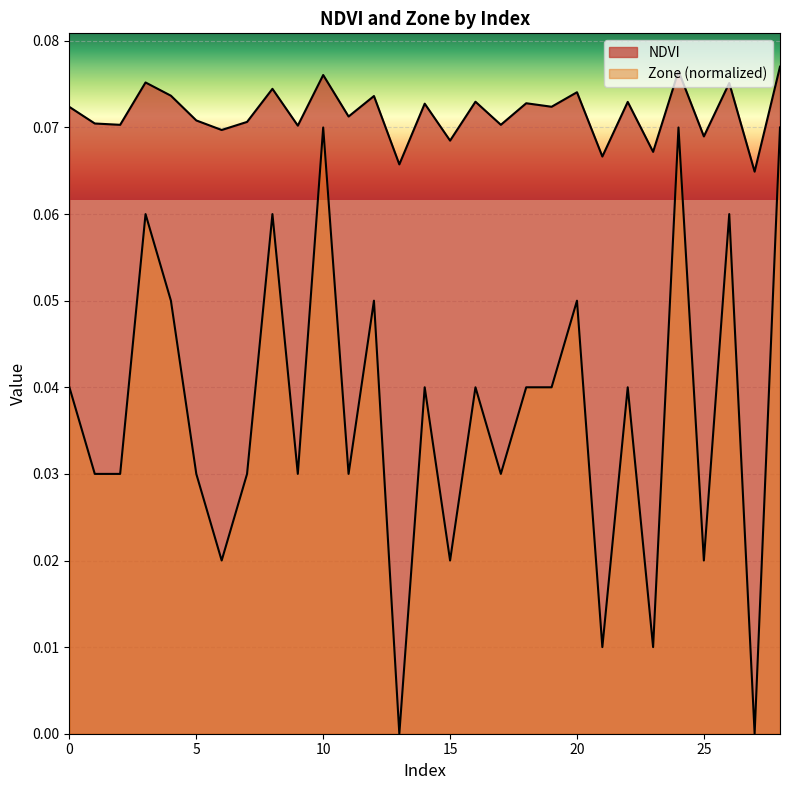

True or false: NDVI and Zone intersect in this chart.

False